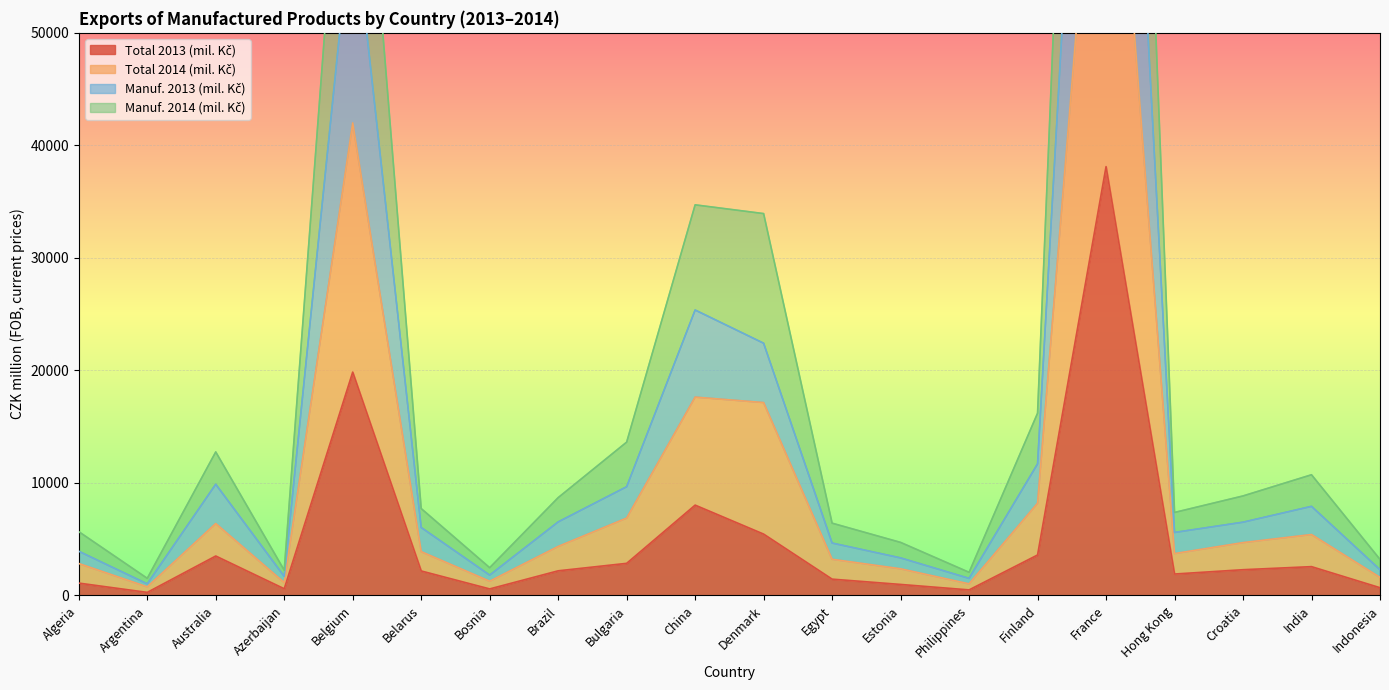

Between Algeria and Argentina, which series saw the biggest shift?

Manuf. 2014 (mil. Kč)